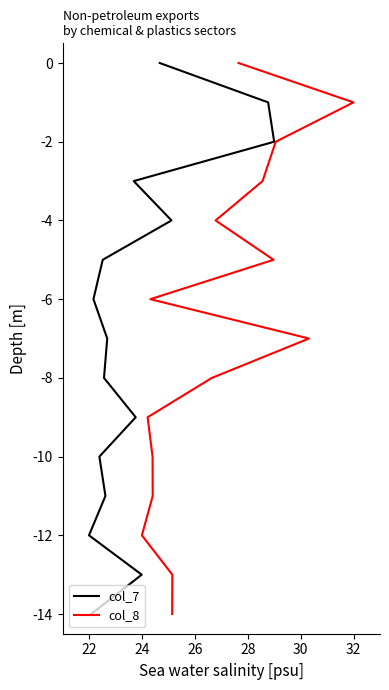

True or false: col_7 and col_8 cross at least once.

False